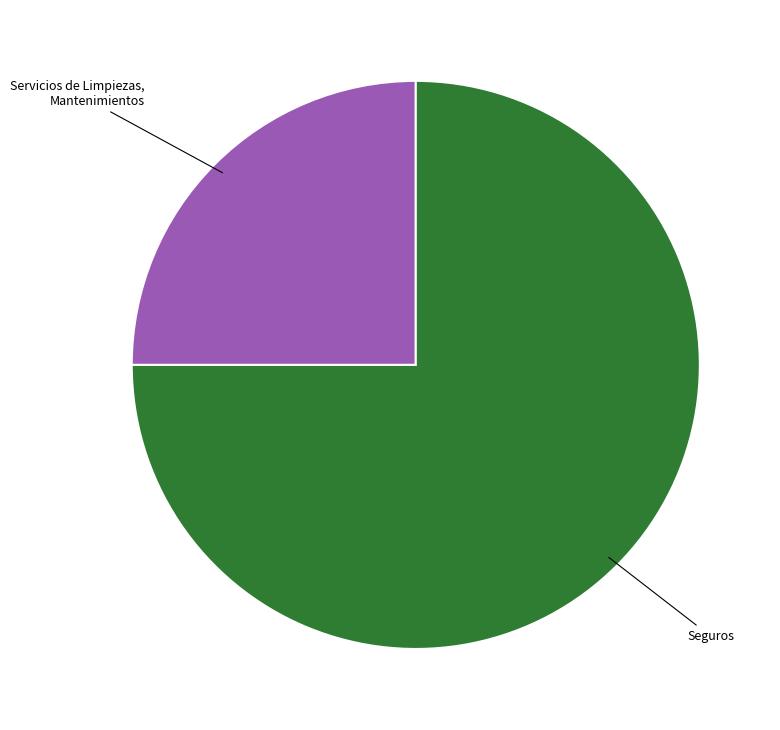

Count the number of slices in the pie.

2